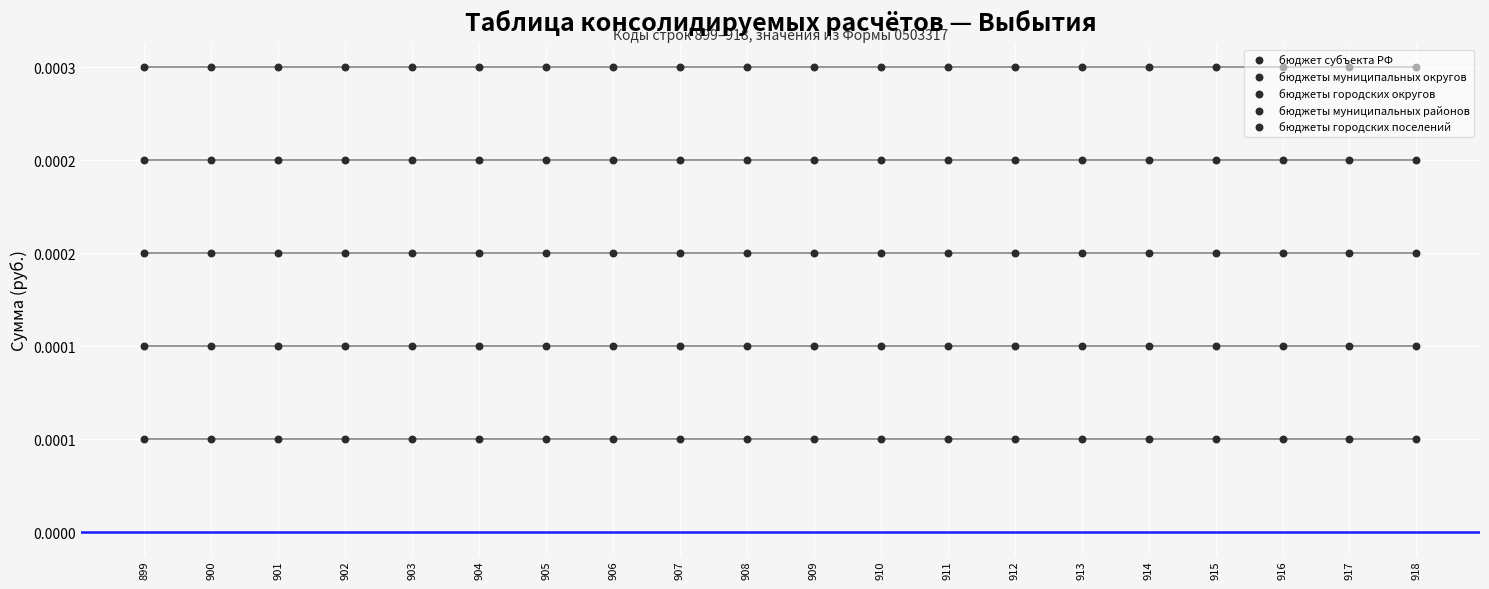

Which series contains the highest Y value?

бюджеты городских поселений